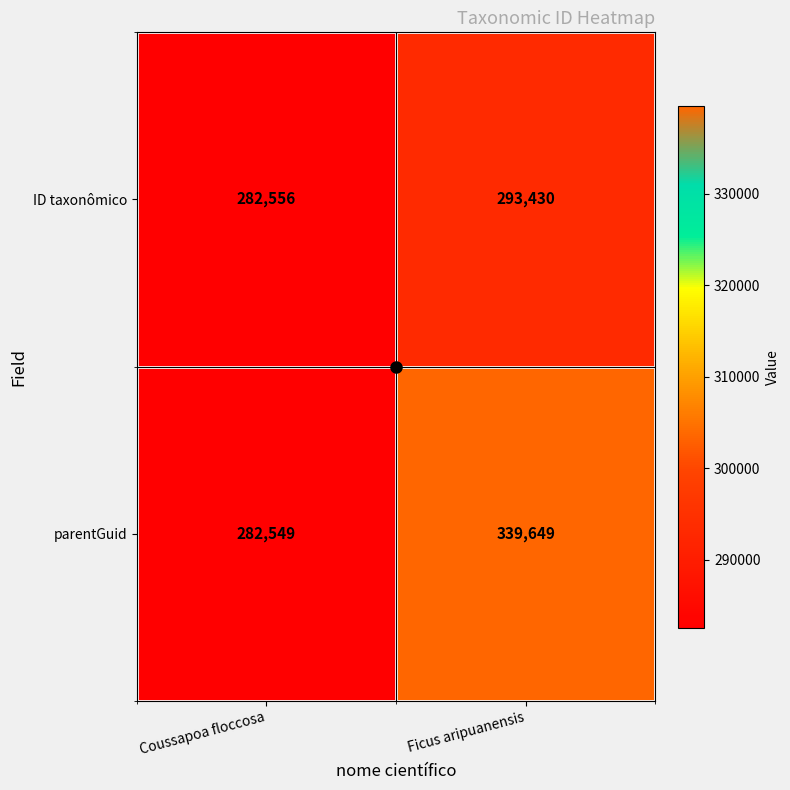

At which label is parentGuid closest to 311099?

Coussapoa floccosa